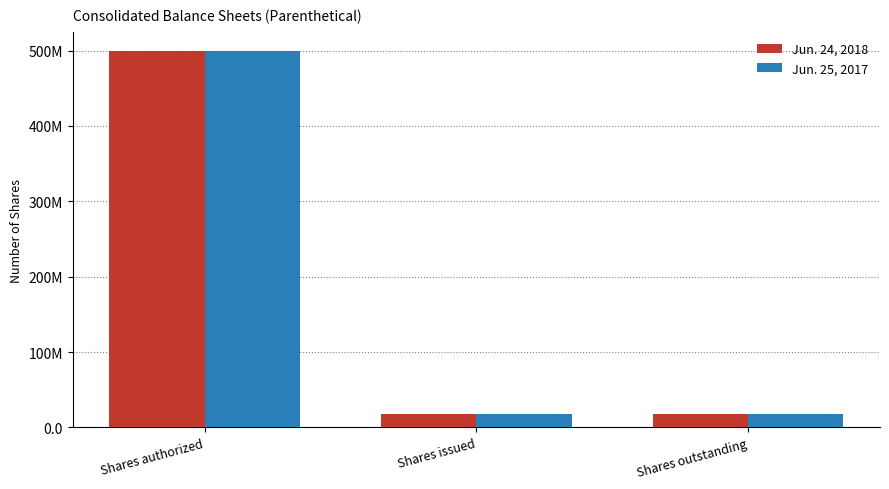

Does the chart contain any negative values?

No